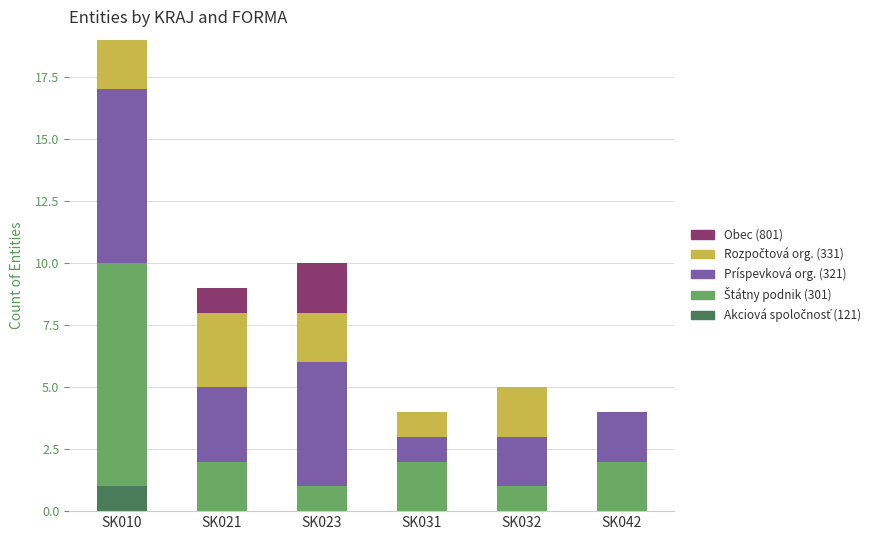

What is the total value across all series at SK010?

19